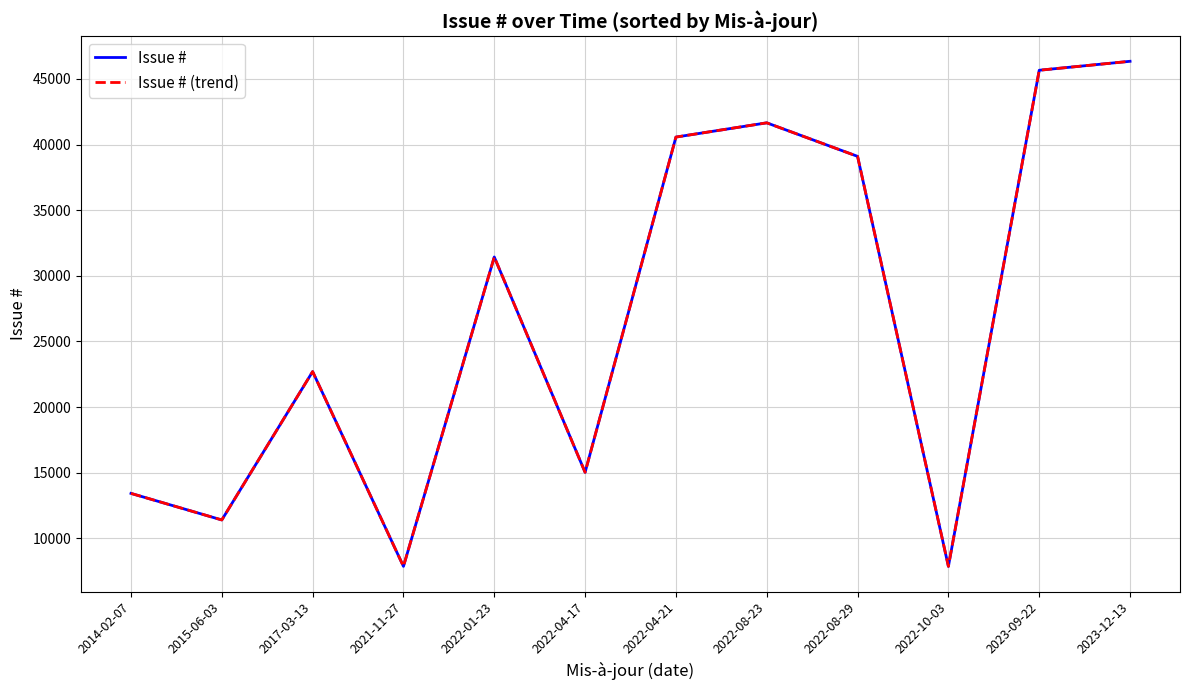

Does the chart have visible grid lines?

Yes